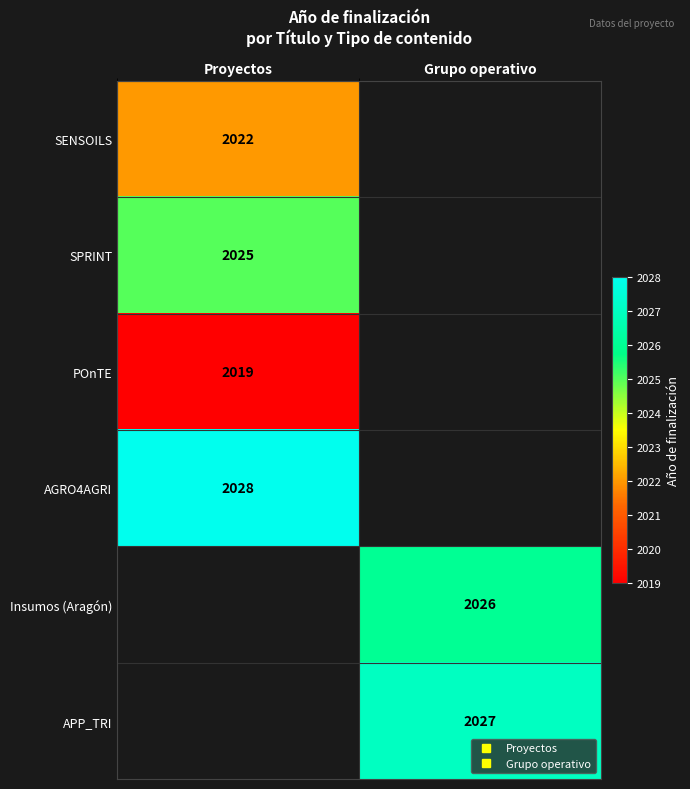

How many data points does each series have?

2